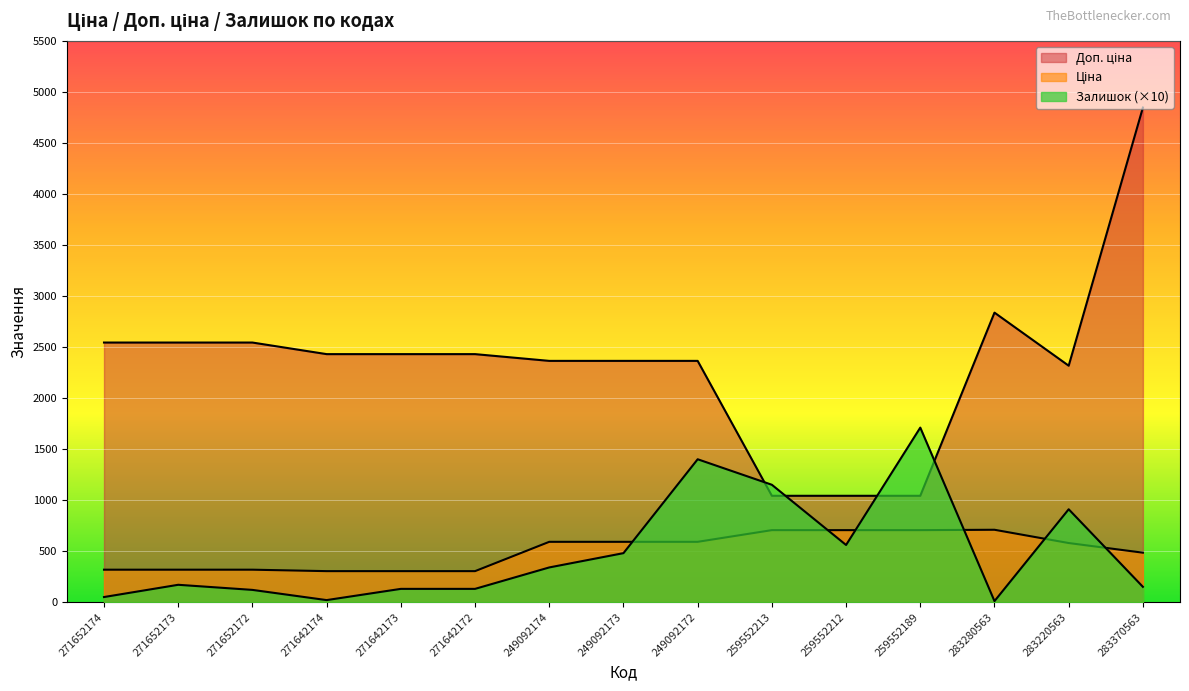

What is the value of the Доп. ціна point at the 11th from the left?

1042.0